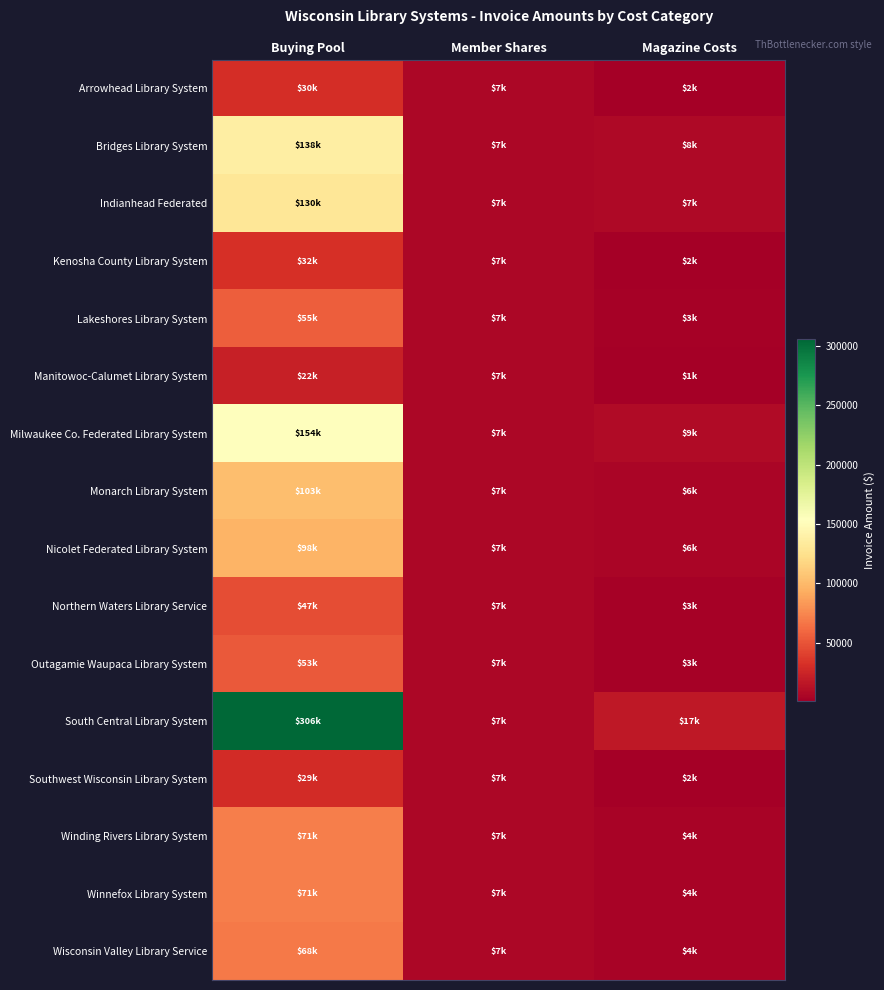

Reading left to right, what are all the values shown in this chart?

Arrowhead Library System: Buying Pool=29991	Member Shares=6953	Magazine Costs=1743
Bridges Library System: Buying Pool=138004	Member Shares=6953	Magazine Costs=7705
Indianhead Federated: Buying Pool=129774	Member Shares=6953	Magazine Costs=7355
Kenosha County Library System: Buying Pool=31954	Member Shares=6953	Magazine Costs=1830
Lakeshores Library System: Buying Pool=55278	Member Shares=6953	Magazine Costs=3173
Manitowoc-Calumet Library System: Buying Pool=21958	Member Shares=6953	Magazine Costs=1276
Milwaukee Co. Federated Library System: Buying Pool=154347	Member Shares=6953	Magazine Costs=8834
Monarch Library System: Buying Pool=103085	Member Shares=6953	Magazine Costs=5874
Nicolet Federated Library System: Buying Pool=97534	Member Shares=6953	Magazine Costs=5557
Northern Waters Library Service: Buying Pool=47007	Member Shares=6953	Magazine Costs=2686
Outagamie Waupaca Library System: Buying Pool=52910	Member Shares=6953	Magazine Costs=3019
South Central Library System: Buying Pool=305789	Member Shares=6953	Magazine Costs=17087
Southwest Wisconsin Library System: Buying Pool=29370	Member Shares=6953	Magazine Costs=1702
Winding Rivers Library System: Buying Pool=71048	Member Shares=6953	Magazine Costs=4101
Winnefox Library System: Buying Pool=71218	Member Shares=6953	Magazine Costs=4098
Wisconsin Valley Library Service: Buying Pool=68398	Member Shares=6953	Magazine Costs=3960